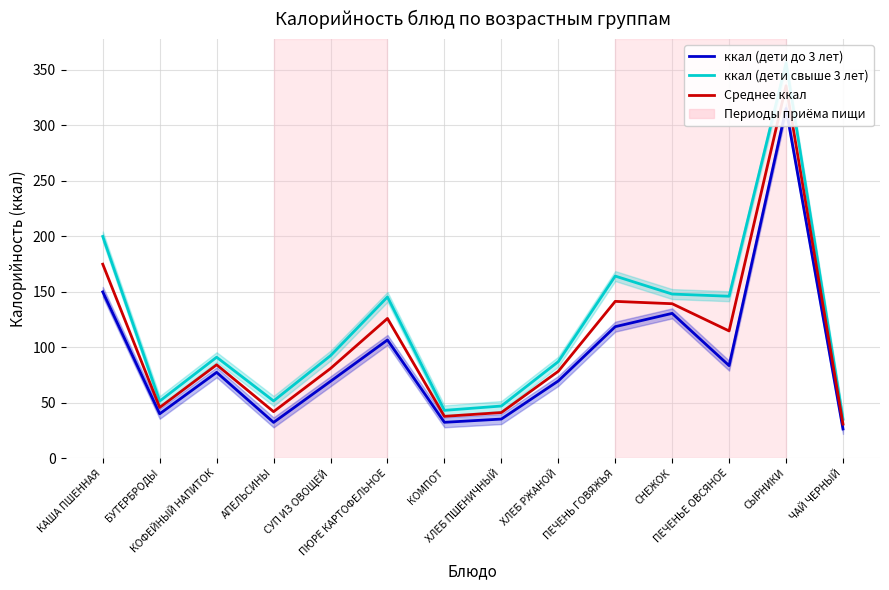

True or false: ккал (дети свыше 3 лет) and ккал (дети до 3 лет) cross at least once.

False